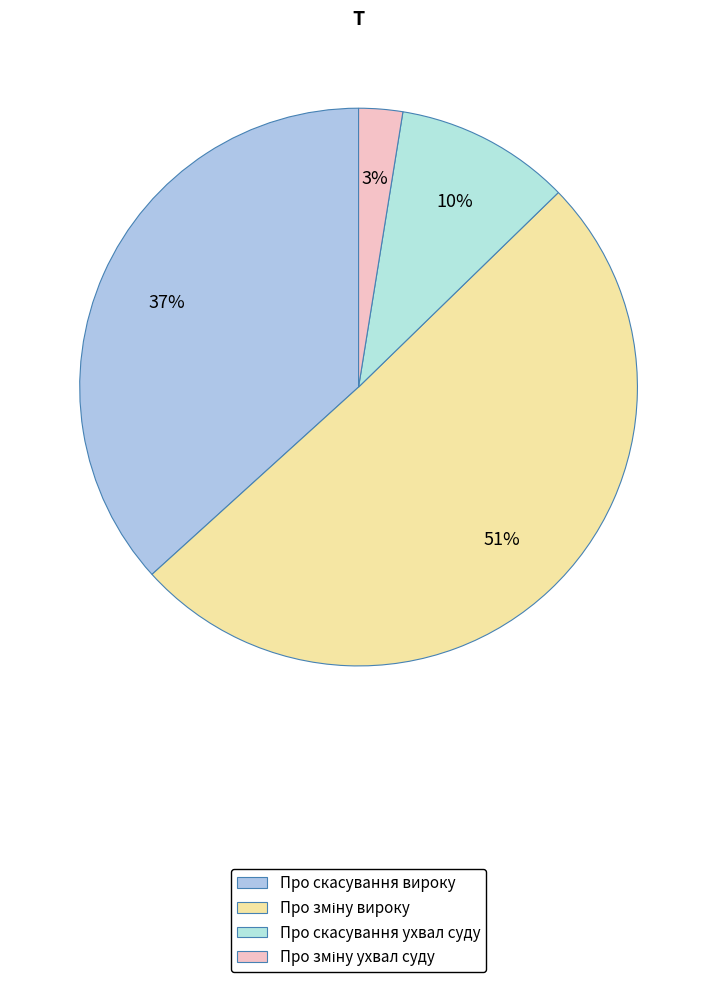

To the nearest percent, what is the difference between the largest and smallest slice percentages?

48%